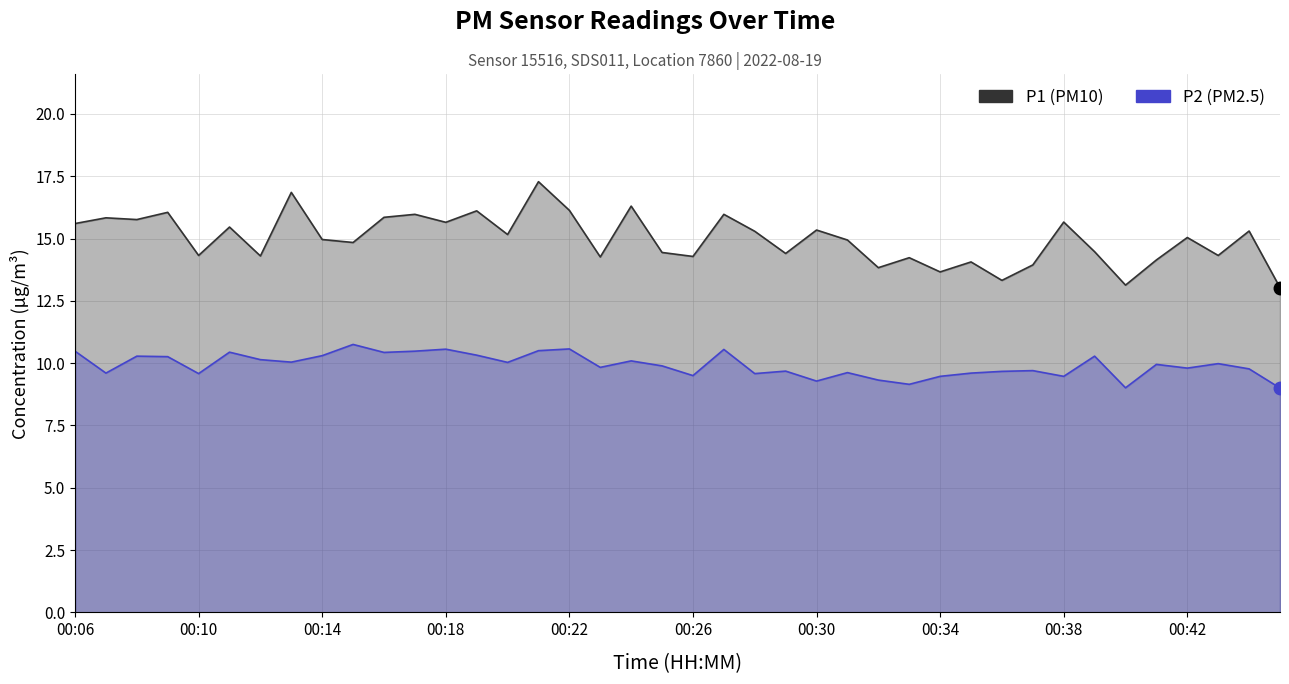

At which category does the chart reach its minimum across all series?

39